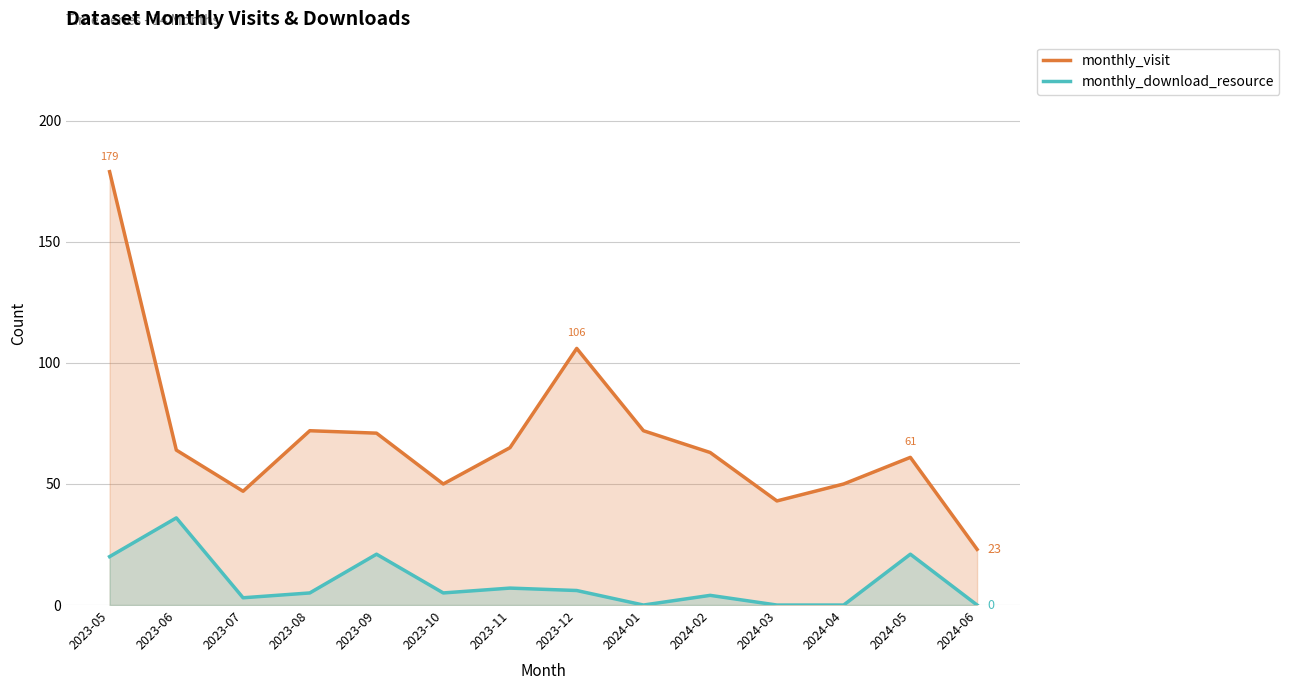

What is the sum of the monthly_download_resource values at 2023-05 and 2023-06?

56